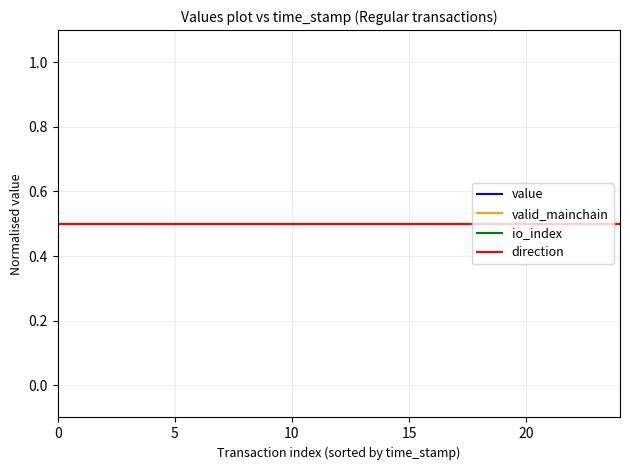

What is the minimum value for value?

0.2